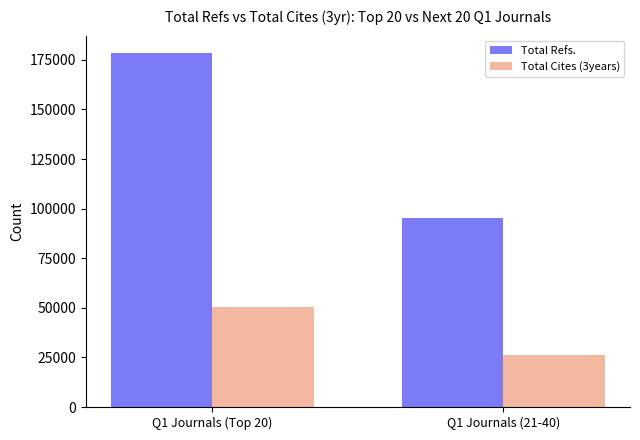

The value of Total Cites (3years) at Q1 Journals (21-40) is 14483. True or false?

False